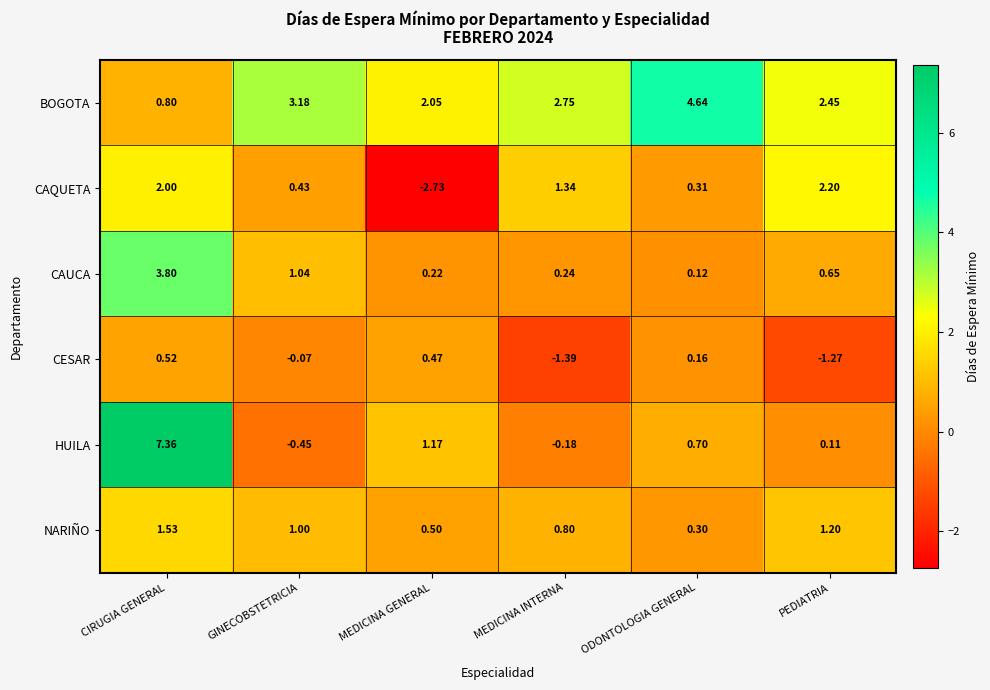

Which series has the widest spread of values?

HUILA